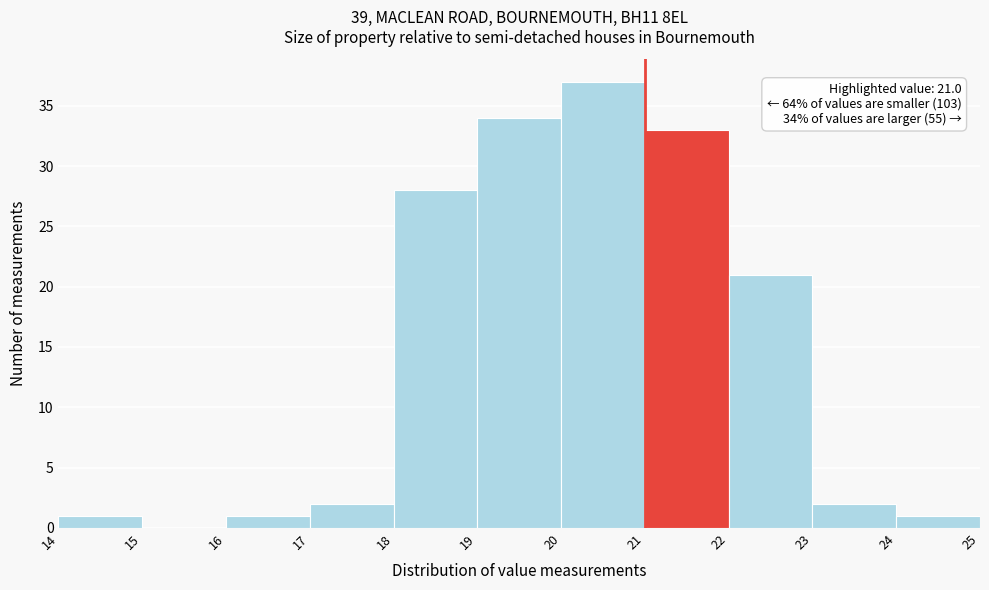

Which range on the x-axis has the tallest bar?

20 to 21